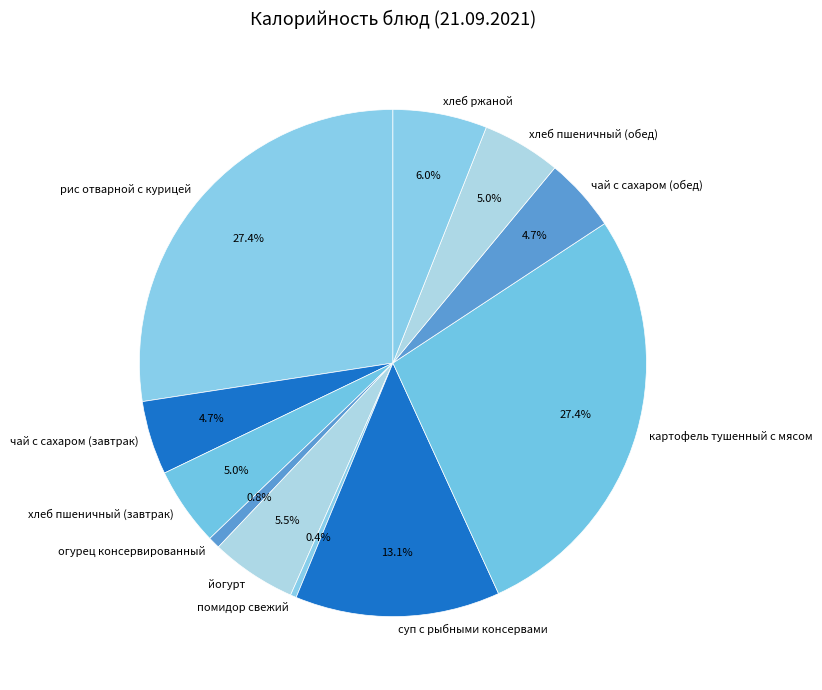

Between помидор свежий and хлеб пшеничный (завтрак), which is larger?

хлеб пшеничный (завтрак)